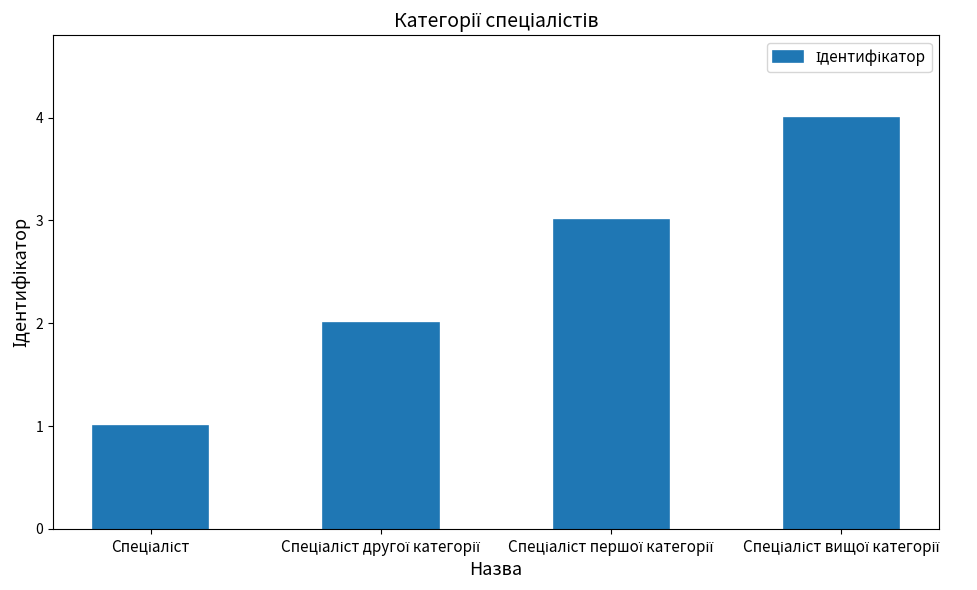

What is the difference between the maximum and minimum values?

3